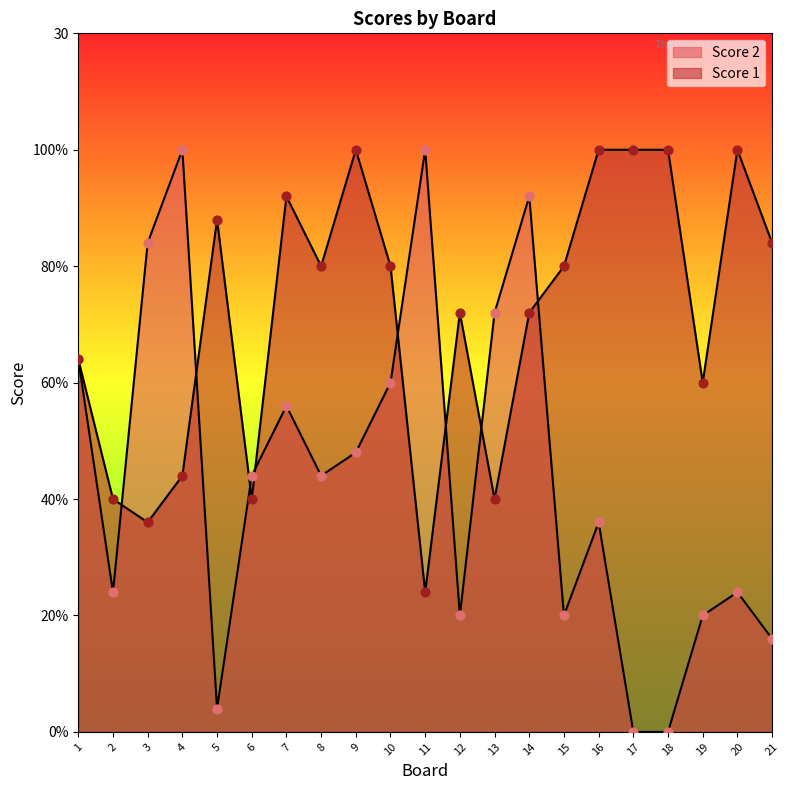

Which series has the largest total across all categories?

Score 1